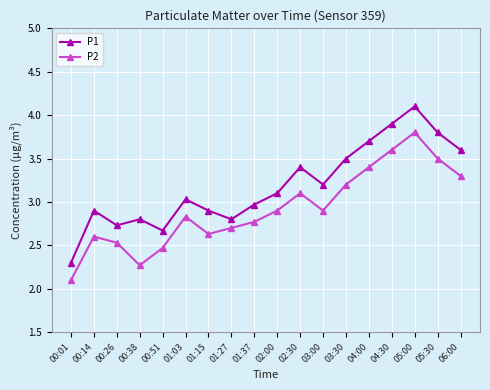

True or false: P1 and P2 intersect in this chart.

False